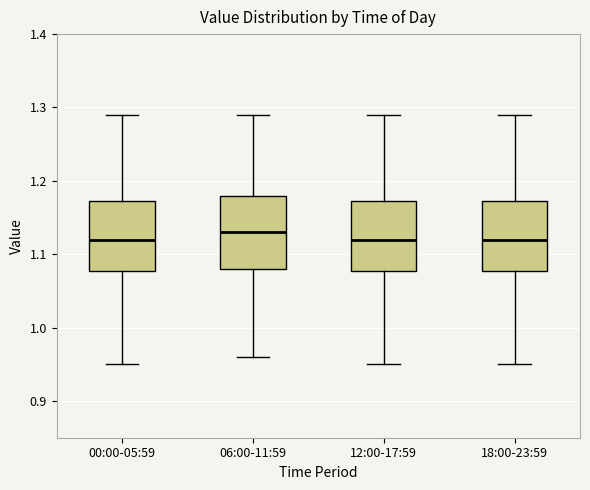

Reading left to right, read every box against the y-axis: the position of its median line, the range the box covers, and the ends of its whiskers. The values are not printed on the chart, so give them approximately, as read against the axis.

00:00-05:59: median 1.12, box 1.08 to 1.17, whiskers 0.95 to 1.29
06:00-11:59: median 1.13, box 1.08 to 1.18, whiskers 0.96 to 1.29
12:00-17:59: median 1.12, box 1.08 to 1.17, whiskers 0.95 to 1.29
18:00-23:59: median 1.12, box 1.08 to 1.17, whiskers 0.95 to 1.29